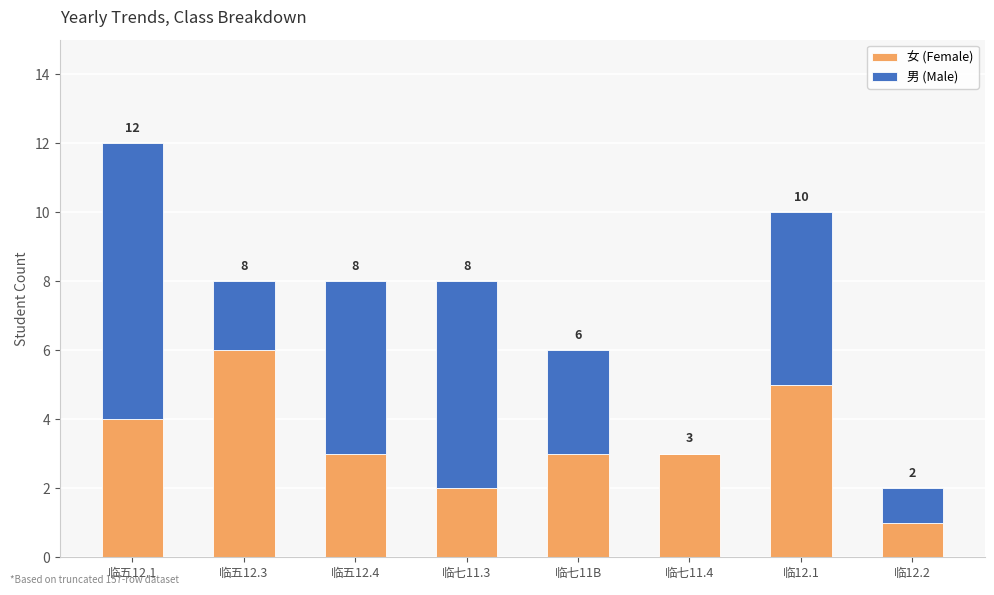

True or false: 女 (Female) has a value of 2 at 临七11.3.

True